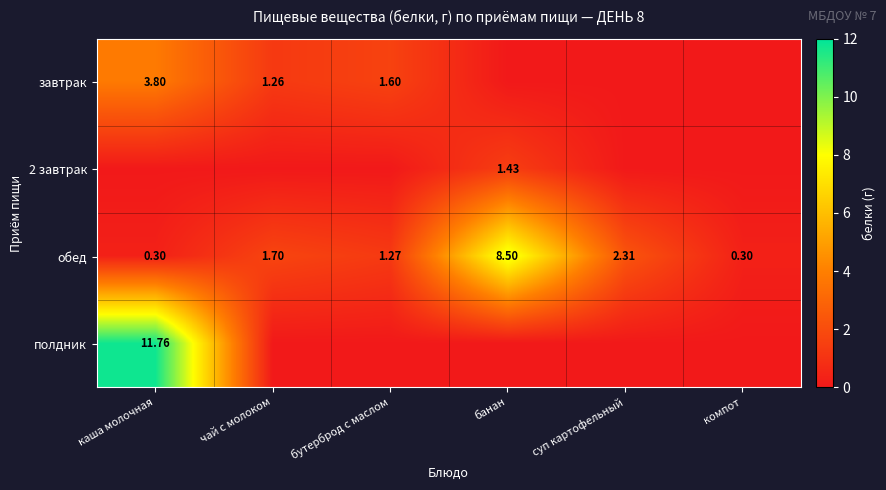

What is the sum of the обед values at чай с молоком and суп картофельный?

4.0